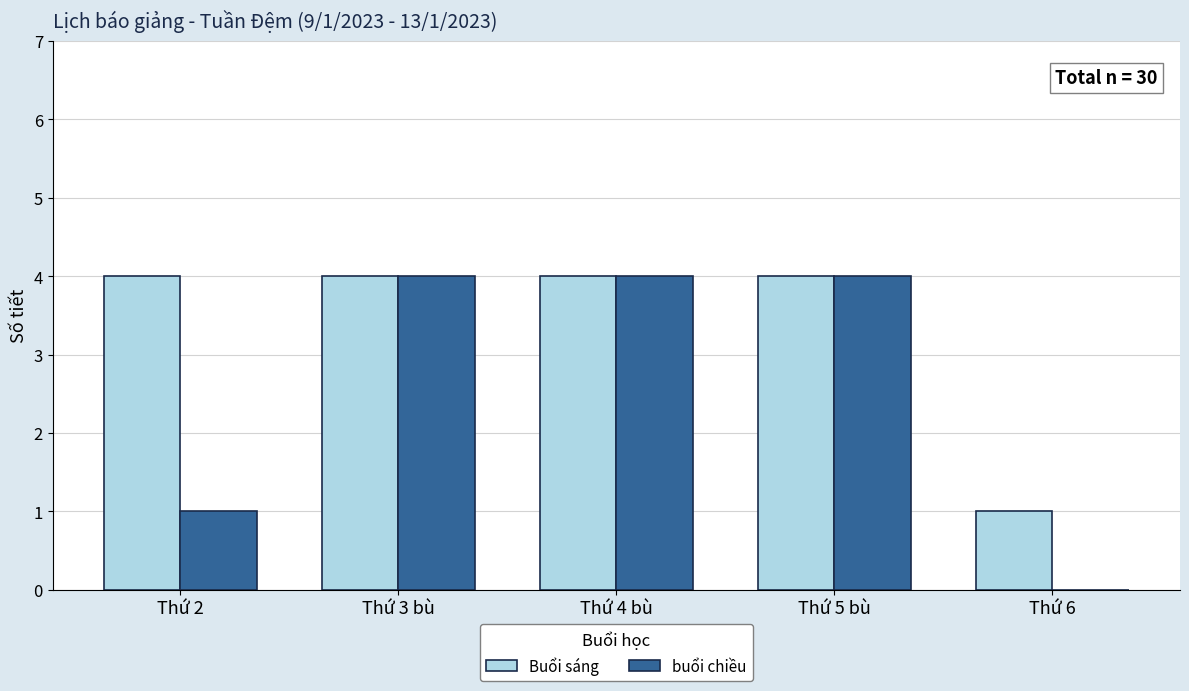

Is the value of buổi chiều at Thứ 4 bù greater than the value of Buổi sáng at Thứ 6?

Yes